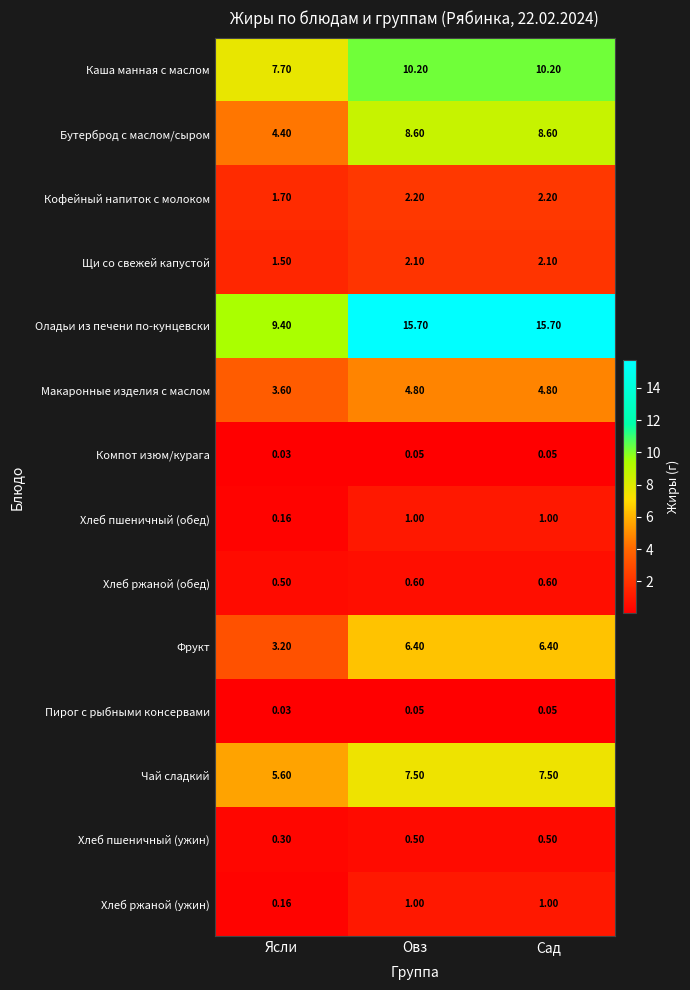

Which series has the largest total across all categories?

Оладьи из печени по-кунцевски